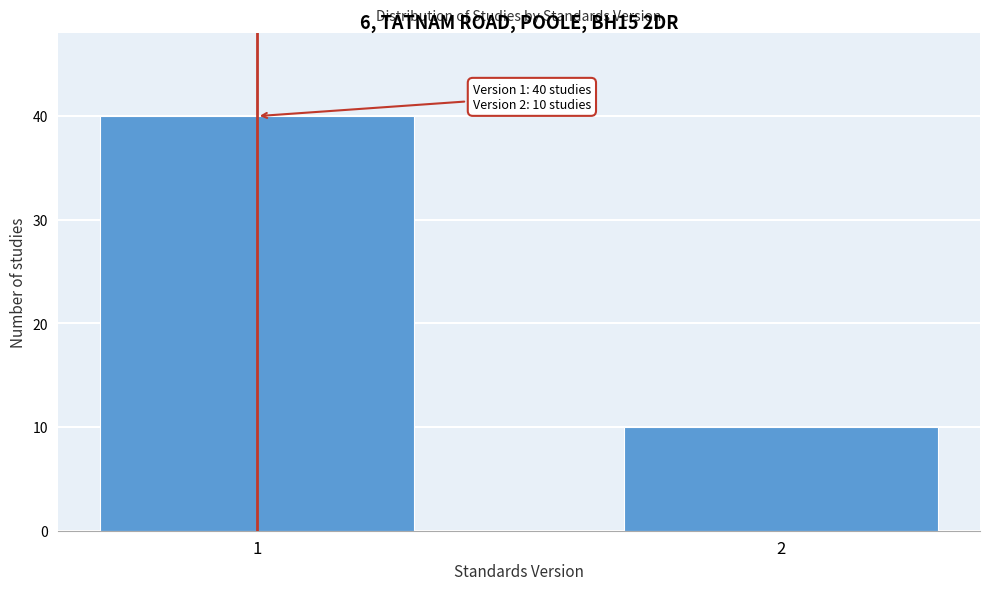

Reading left to right, transcribe all the data shown in this chart.

1=40	2=10